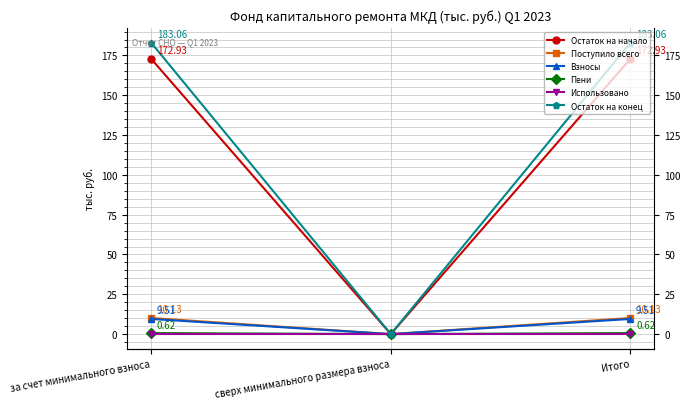

At Итого, list the series in order from largest to smallest.

Остаток на конец, Остаток на начало, Поступило всего, Взносы, Пени, Использовано